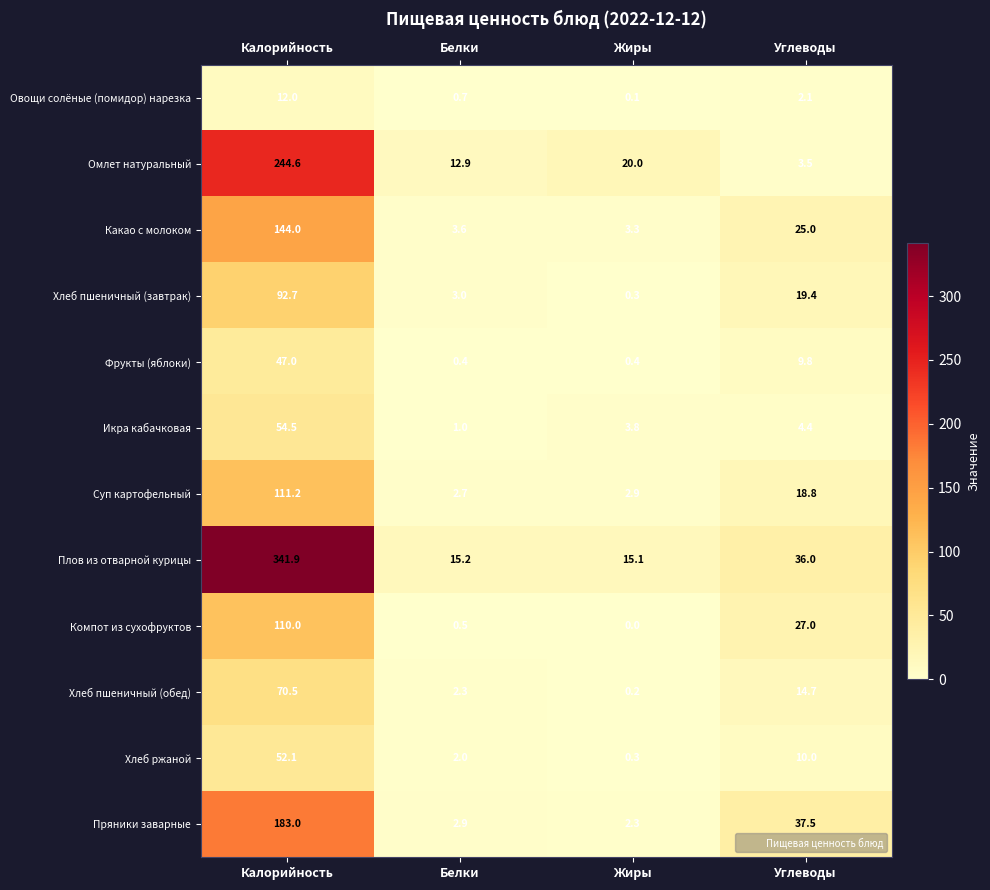

At which label is Суп картофельный closest to 56?

Углеводы